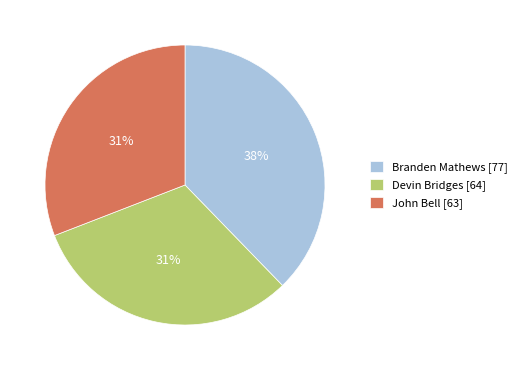

To the nearest percent, what is the difference between the largest and smallest slice percentages?

7%